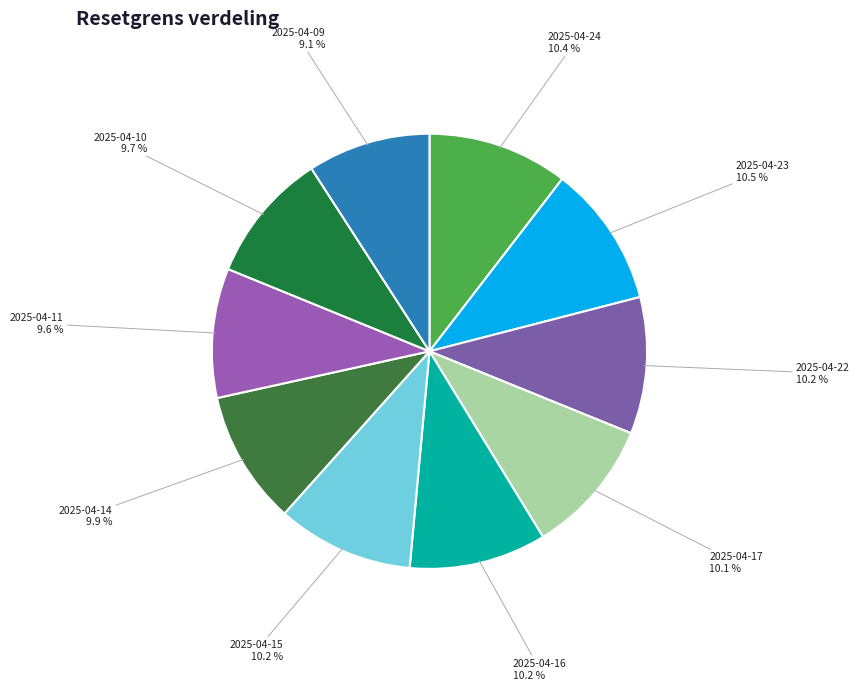

To the nearest percent, what is the difference between the largest and smallest slice percentages?

1%